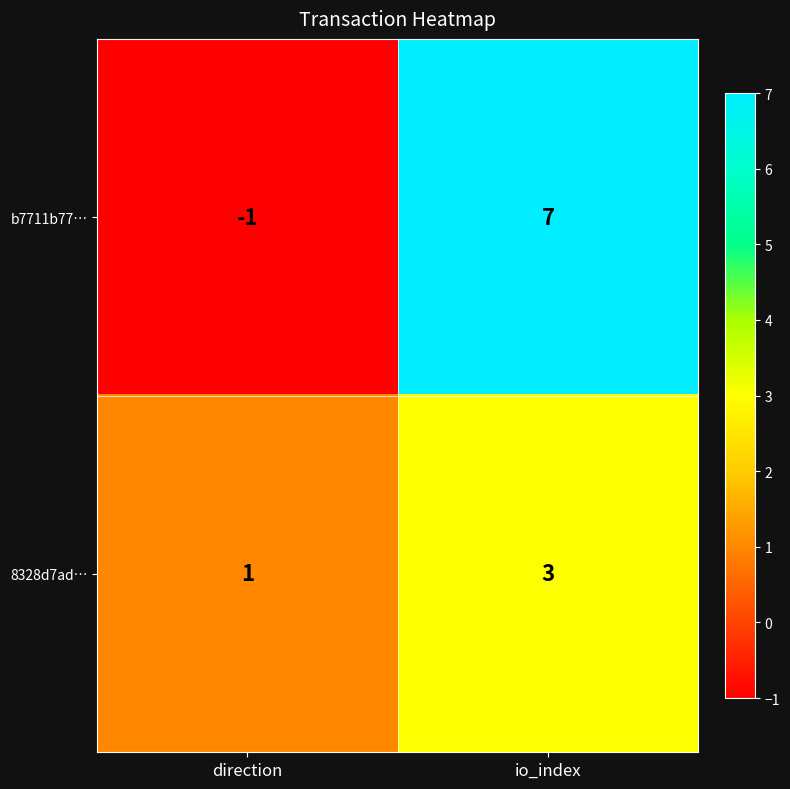

What is the difference between the maximum and minimum values in the b7711b77… series?

8